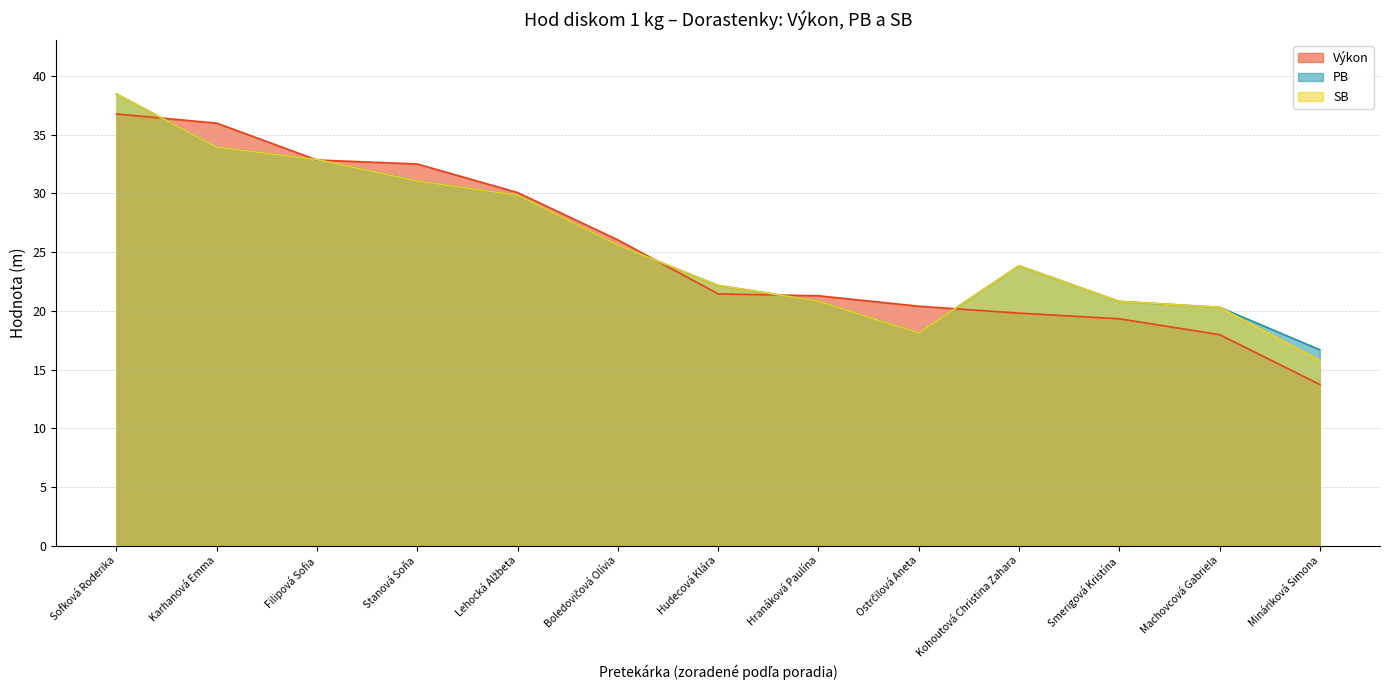

How many categories are shown in the chart?

13